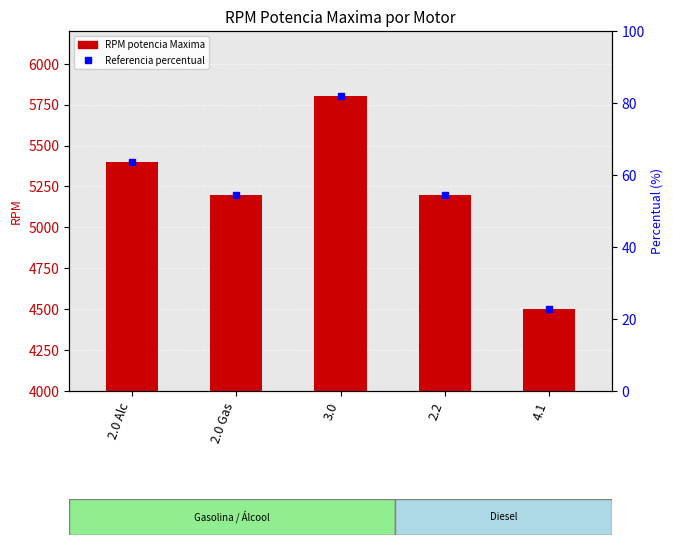

True or false: the data shows 6824 at 4.1.

False